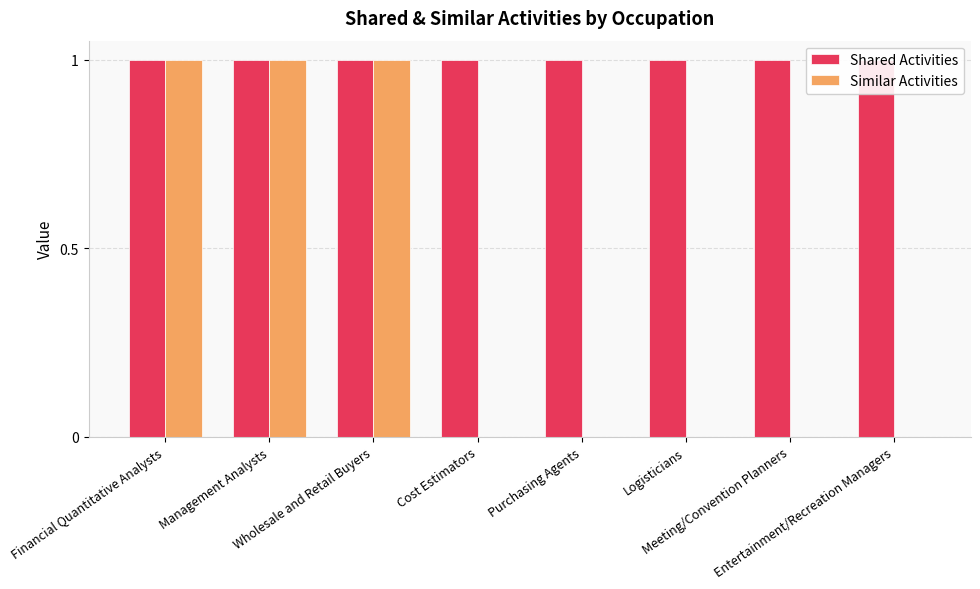

The value of Shared Activities at Purchasing Agents is 1. True or false?

True